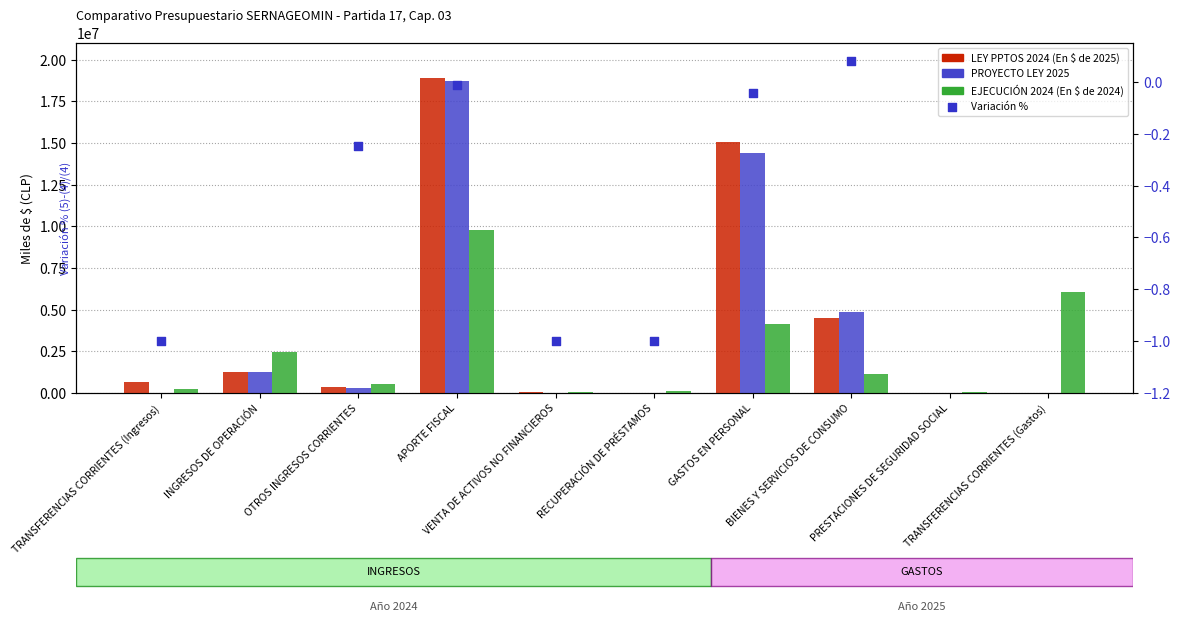

What is the total value across all series at TRANSFERENCIAS CORRIENTES (Ingresos)?

894963